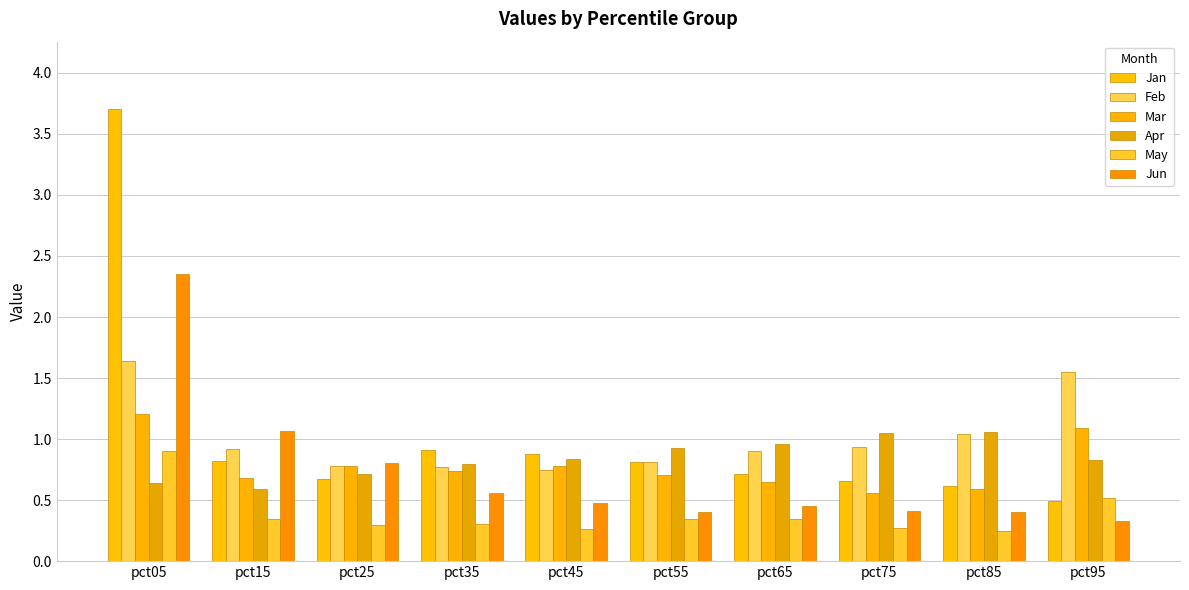

At how many categories does at least one series exceed 2?

1